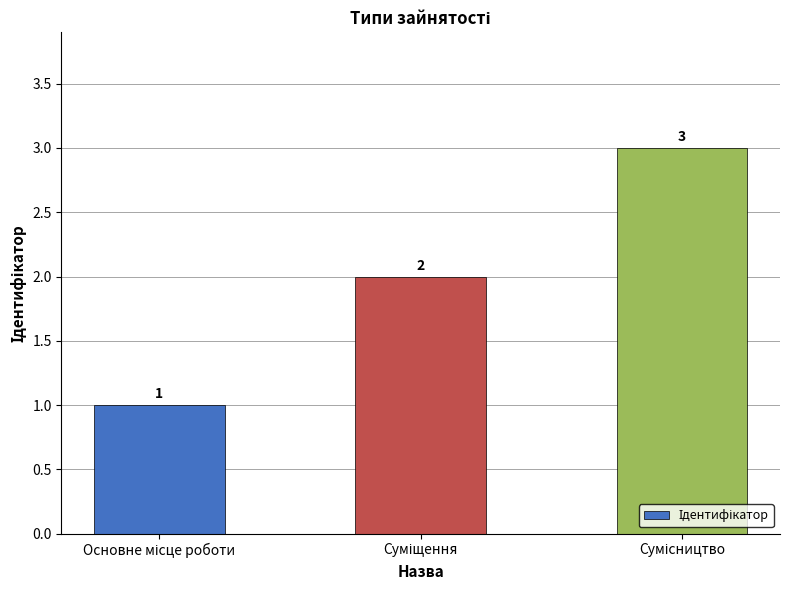

Does the chart contain any negative values?

No